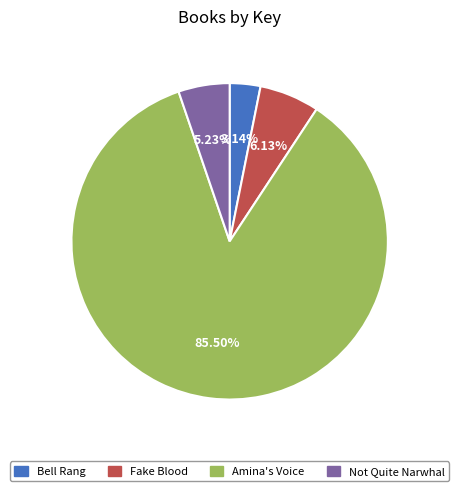

To the nearest percent, what is the difference between the largest and smallest slice percentages?

82%